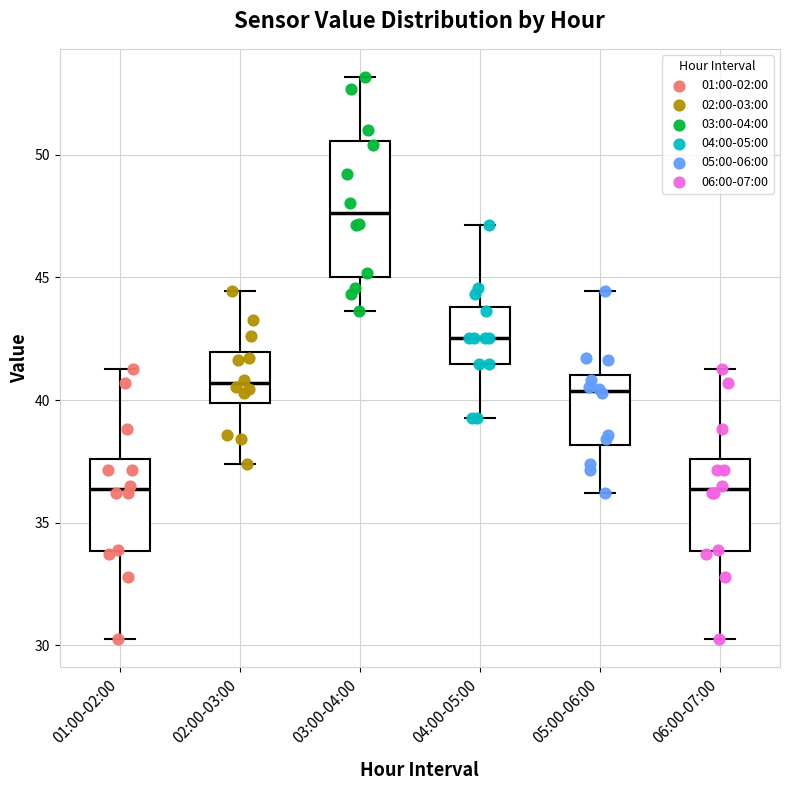

Comparing the boxes themselves (not the whiskers), which one is the tallest?

03:00-04:00